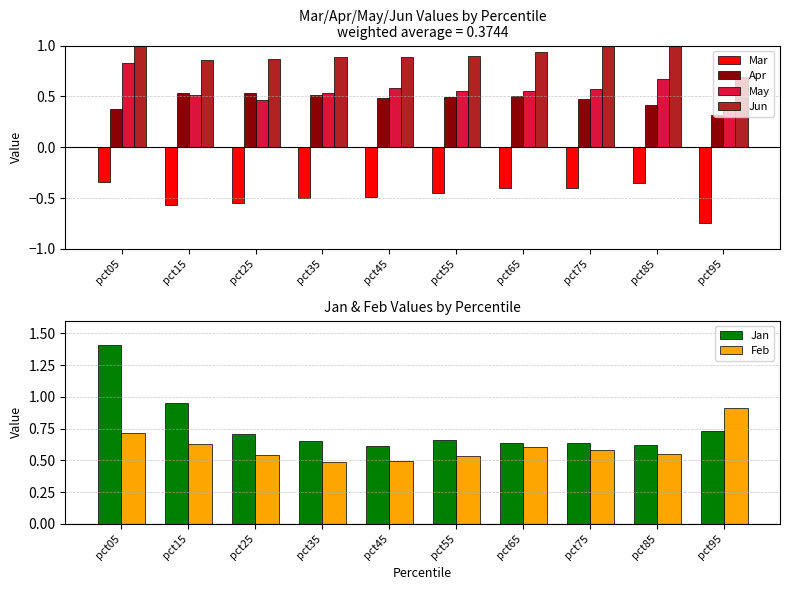

Reading left to right, what are all the values shown in this chart?

Mar: -0.3	-0.6	-0.5	-0.5	-0.5	-0.4	-0.4	-0.4	-0.4	-0.7
Apr: 0.4	0.5	0.5	0.5	0.5	0.5	0.5	0.5	0.4	0.3
May: 0.8	0.5	0.5	0.5	0.6	0.6	0.6	0.6	0.7	0.4
Jun: 1.4	0.9	0.9	0.9	0.9	0.9	0.9	1.0	1.0	0.7
Jan: 1.4	1.0	0.7	0.7	0.6	0.7	0.6	0.6	0.6	0.7
Feb: 0.7	0.6	0.5	0.5	0.5	0.5	0.6	0.6	0.6	0.9